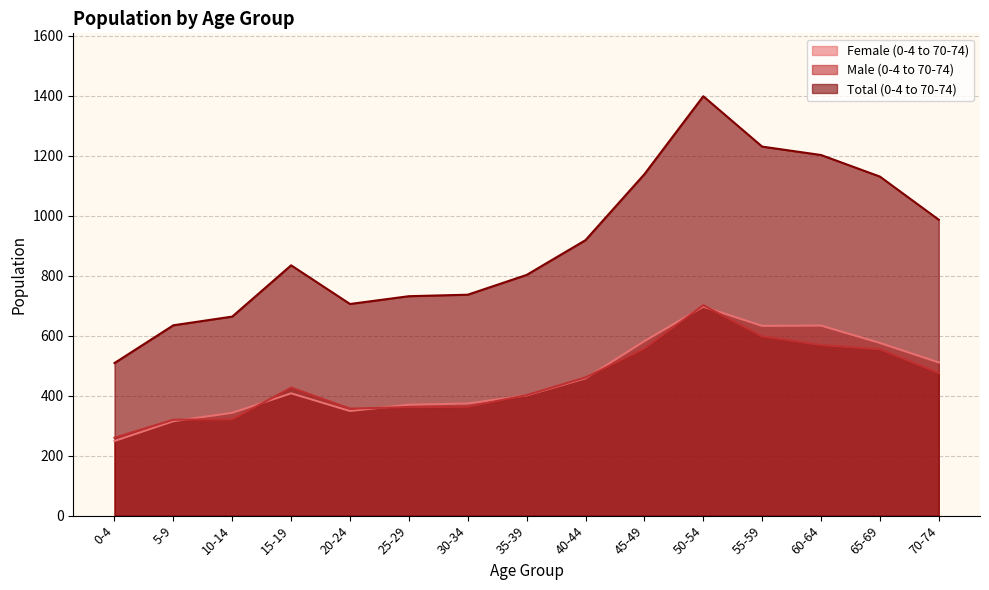

True or false: Female (0-4 to 70-74) has more than 1 points higher than both neighbors.

True